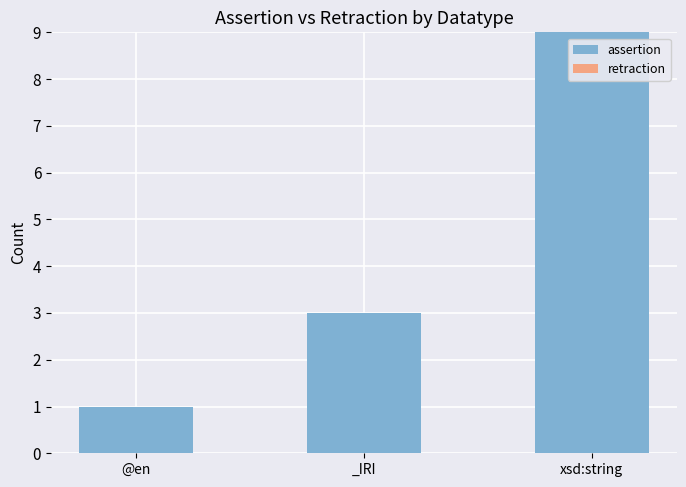

Which has a higher value, xsd:string or _IRI?

xsd:string